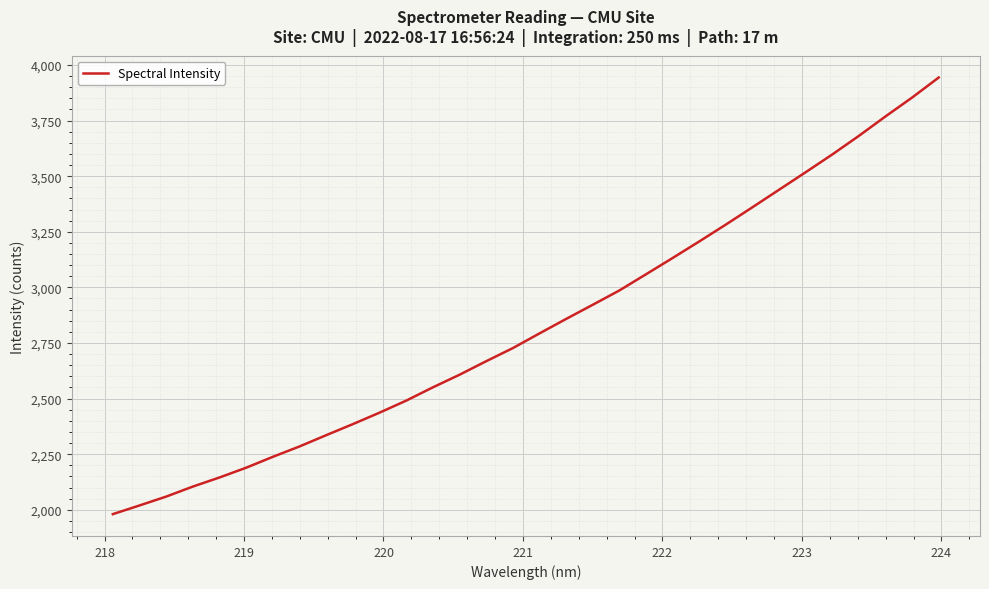

What is the minimum value shown in the chart?

1980.5